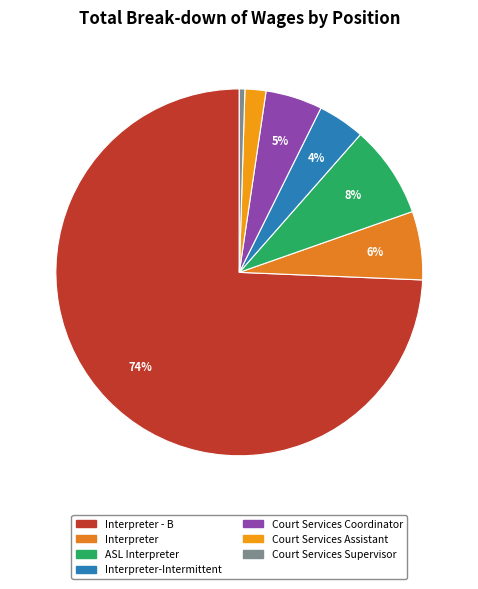

Count the number of slices in the pie.

7